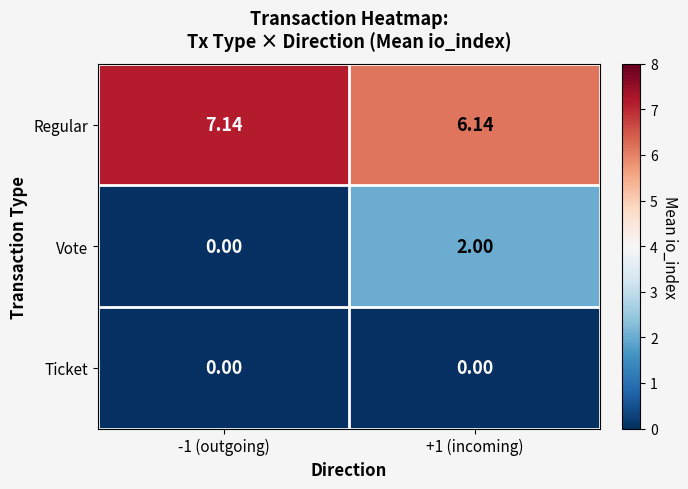

Between -1 (outgoing) and +1 (incoming), which series saw the biggest shift?

Vote